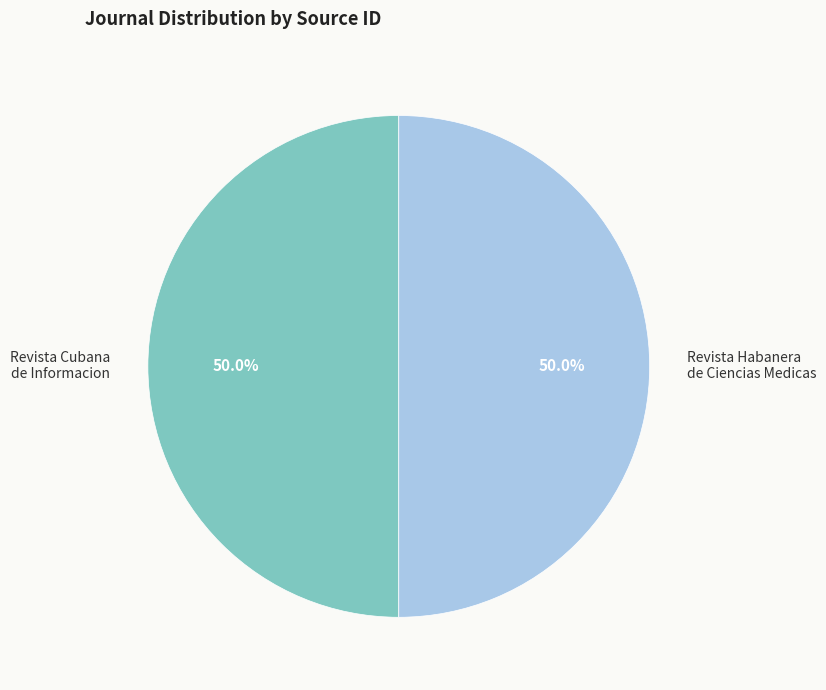

How many segments does this pie chart have?

2